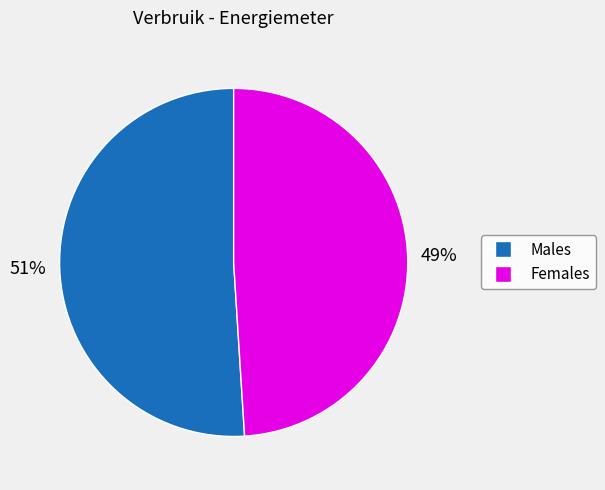

To the nearest percent, what is the average slice percentage?

50%